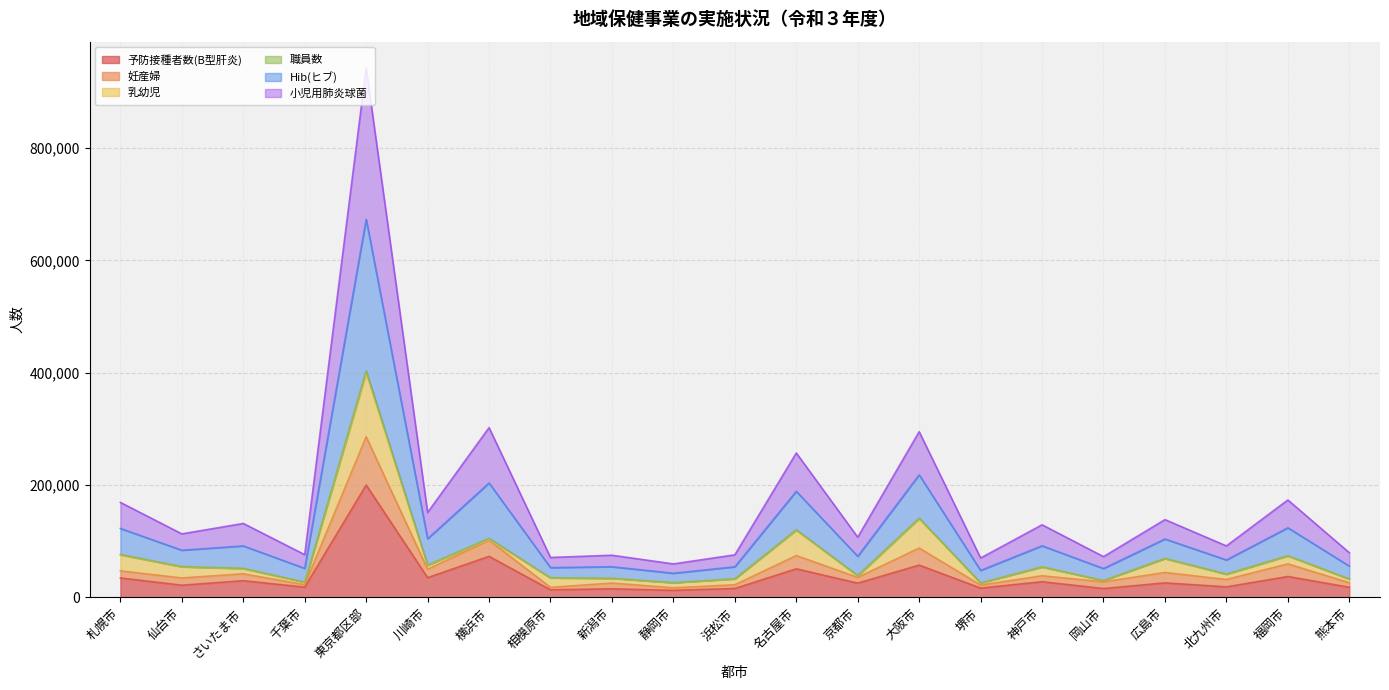

What is the difference between the maximum and minimum values in the 予防接種者数(B型肝炎) series?

187527